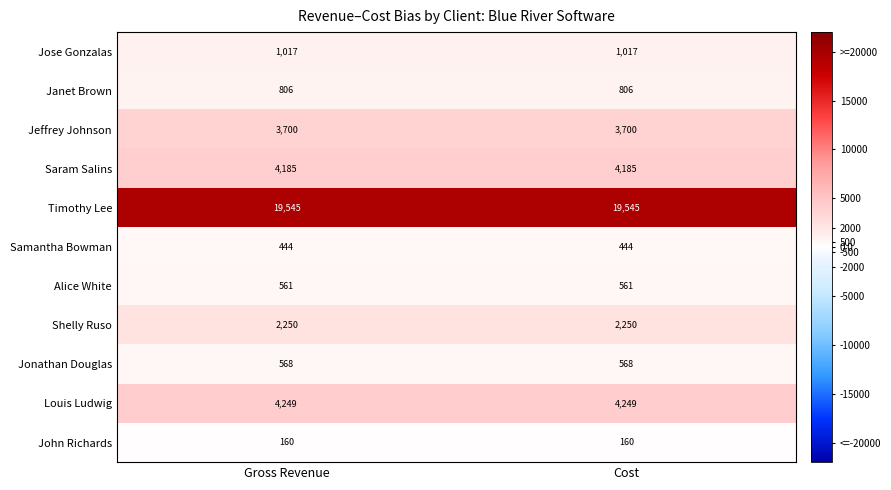

Reading left to right, what are all the values shown in this chart?

Jose Gonzalas: Gross Revenue=1017	Cost=1017
Janet Brown: Gross Revenue=806	Cost=806
Jeffrey Johnson: Gross Revenue=3700	Cost=3700
Saram Salins: Gross Revenue=4185	Cost=4185
Timothy Lee: Gross Revenue=19545	Cost=19545
Samantha Bowman: Gross Revenue=444	Cost=444
Alice White: Gross Revenue=561	Cost=561
Shelly Ruso: Gross Revenue=2250	Cost=2250
Jonathan Douglas: Gross Revenue=568	Cost=568
Louis Ludwig: Gross Revenue=4249	Cost=4249
John Richards: Gross Revenue=160	Cost=160